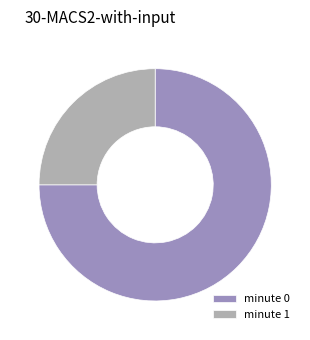

True or false: minute 0 accounts for 75% of the total.

True